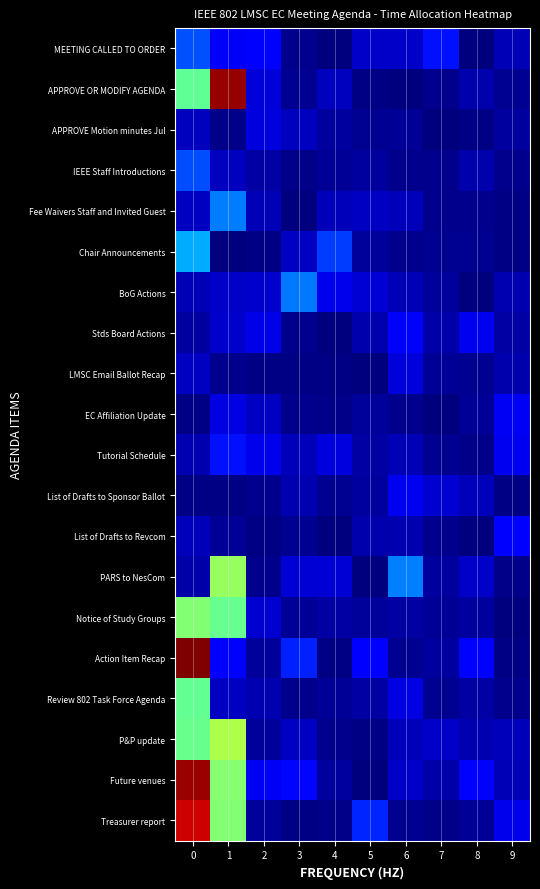

Which has a higher value, 7 or 9?

7